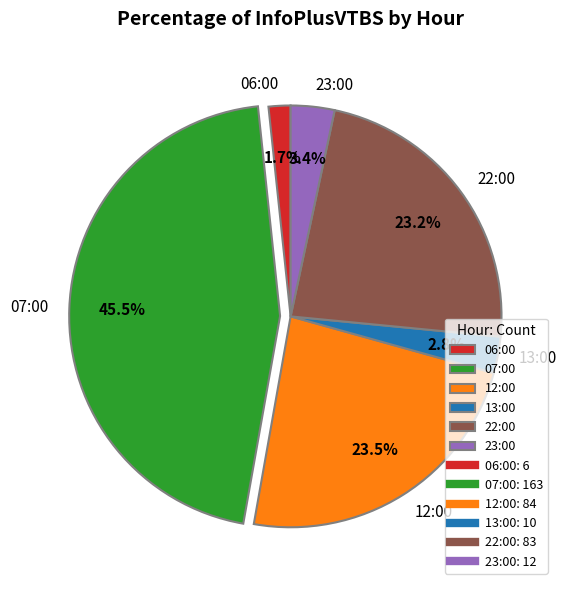

What is the largest slice in the pie chart?

07:00